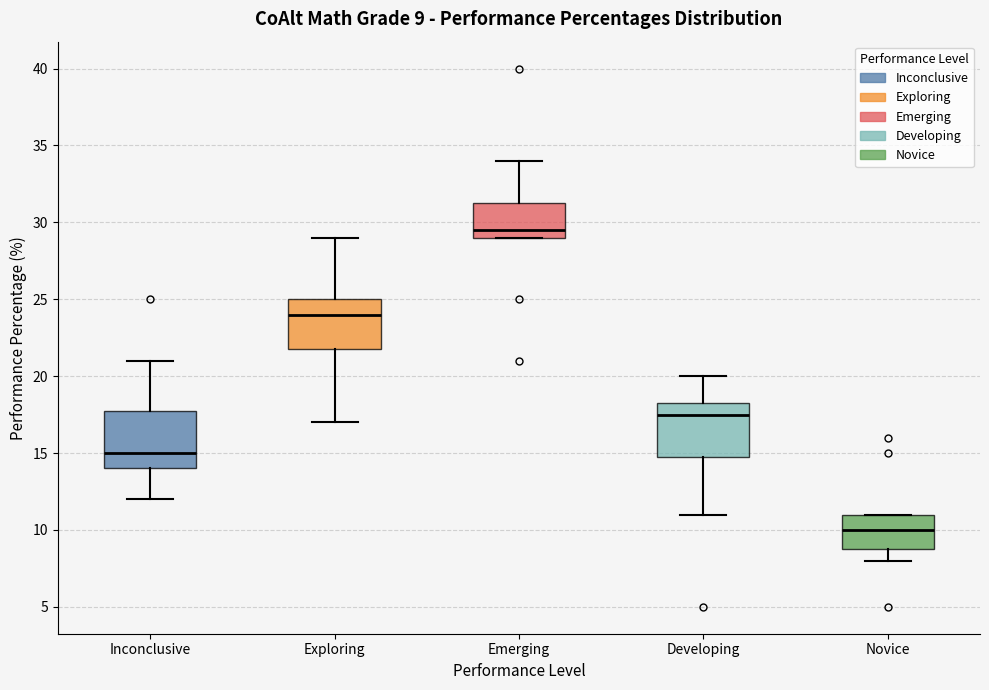

Which box's median line is the lowest?

Novice